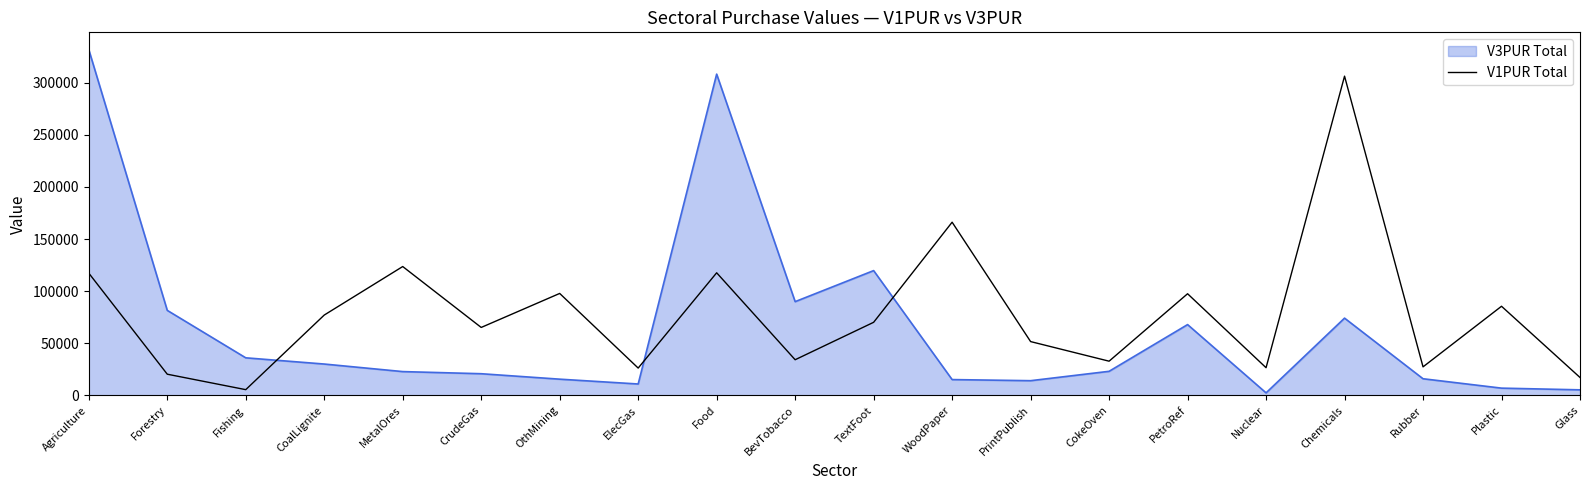

After their last crossing, which series has the higher values: V1PUR Total or V3PUR Total?

V1PUR Total